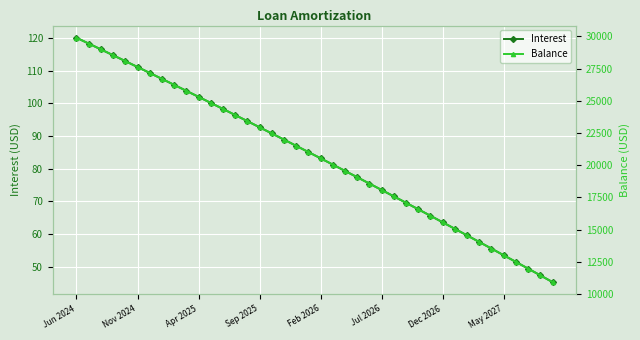

Which series has the largest total across all categories?

Balance